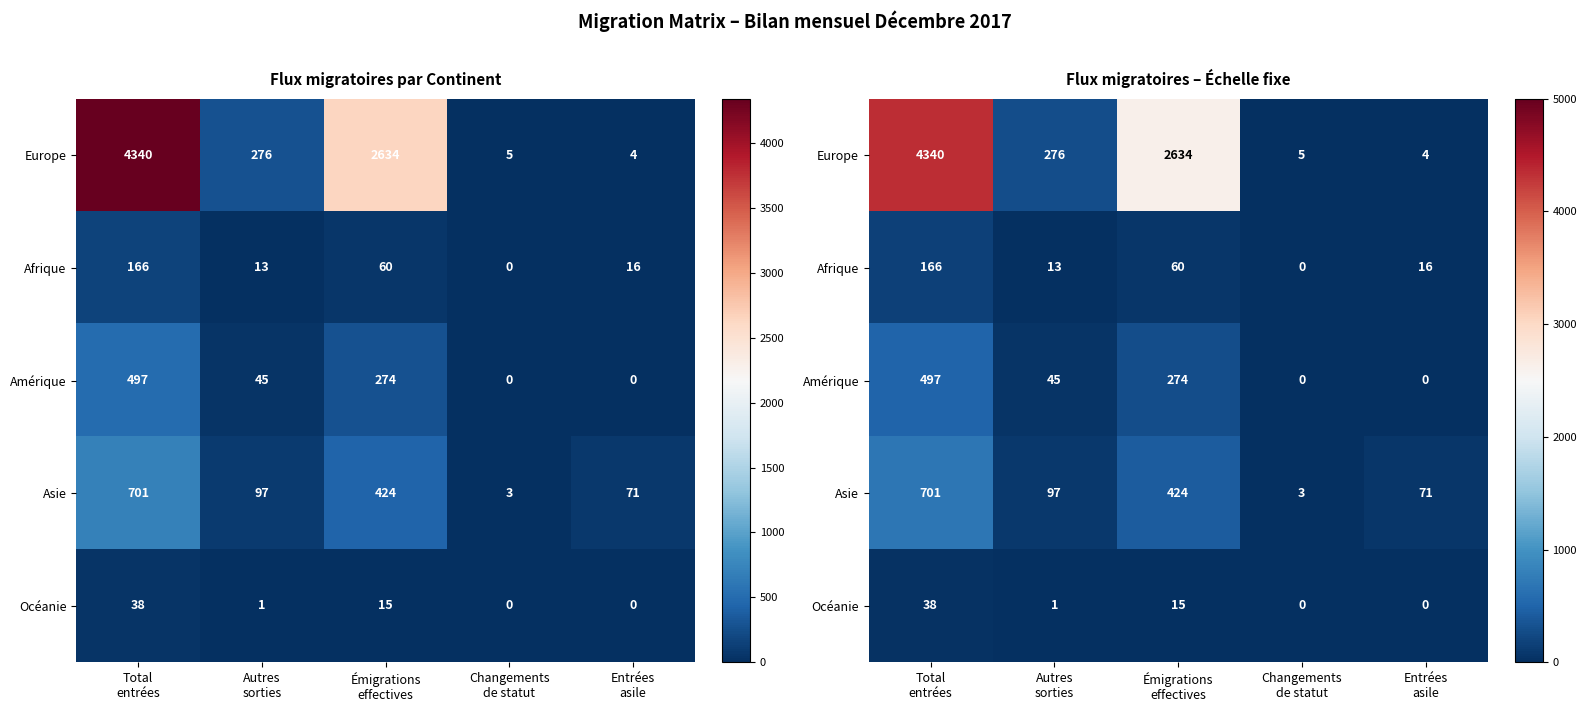

How many distinct data groups are displayed?

5